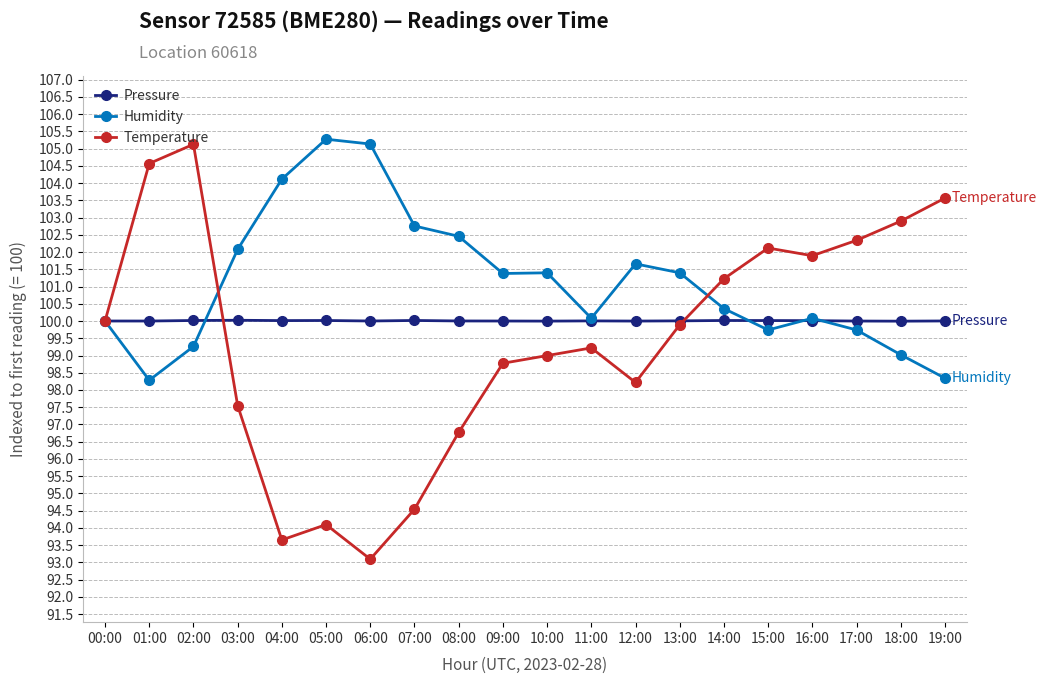

At 19:00, list the series in order from smallest to largest.

Humidity, Pressure, Temperature